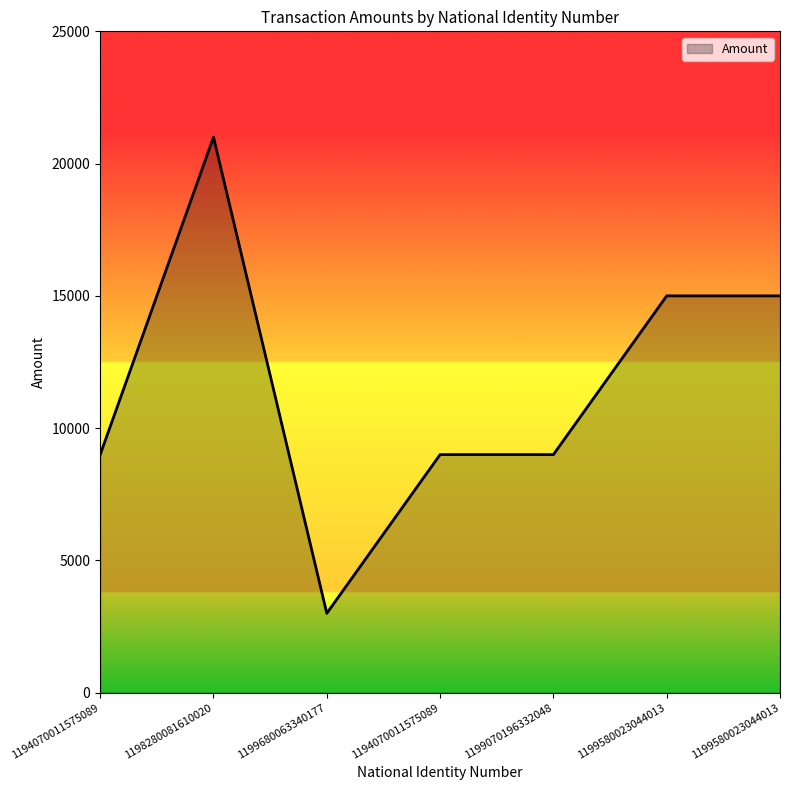

Count the number of categories in the chart.

7